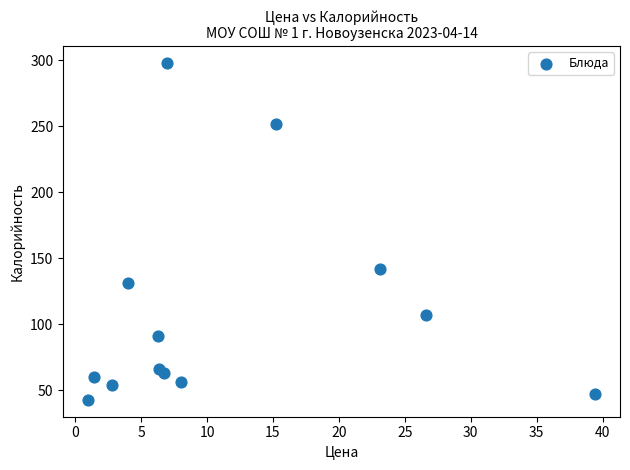

What Y value in the scatter plot is closest to 170?

141.6